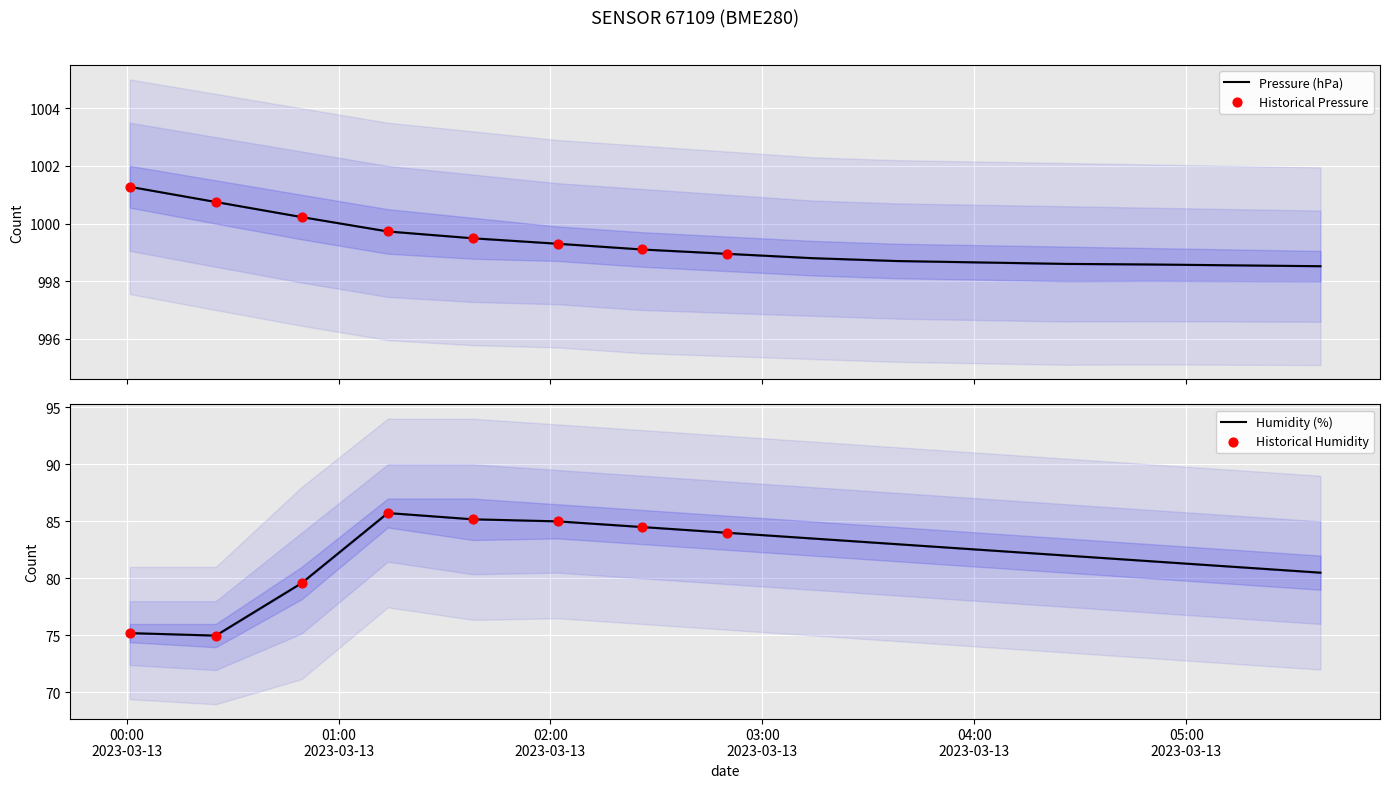

Which series has the largest Y range (max minus min)?

humidity